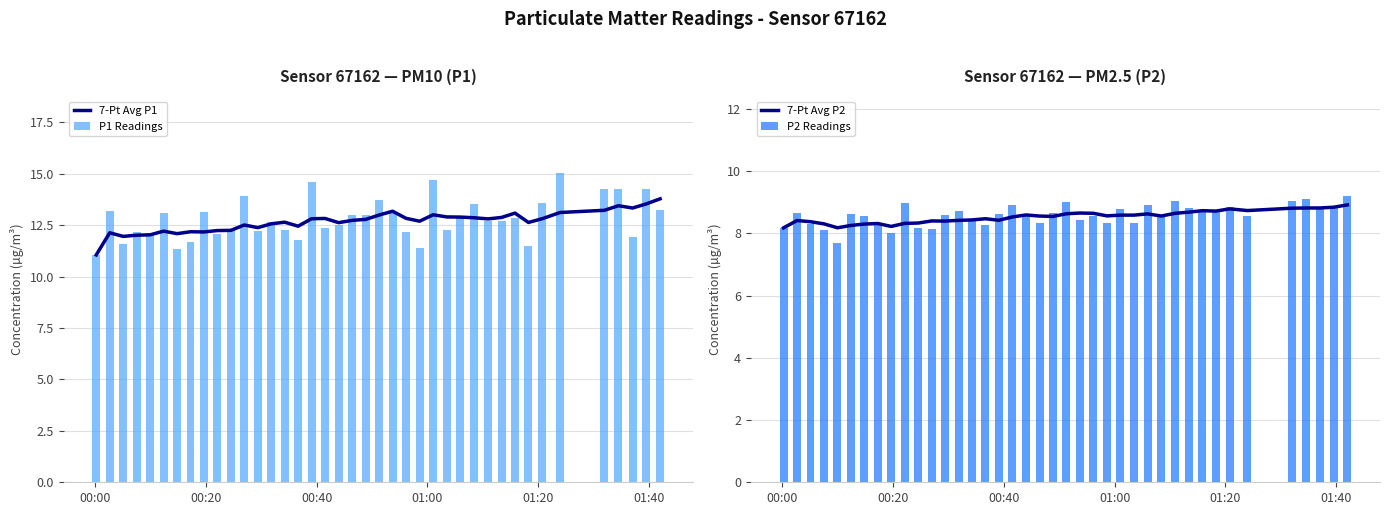

Reading right to left, list all the values displayed in this chart.

7-Pt Avg P1: 13.8	13.5	13.3	13.4	13.2	13.1	12.8	12.6	13.1	12.9	12.8	12.9	12.9	12.9	13.0	12.7	12.8	13.2	13.0	12.8	12.7	12.6	12.8	12.8	12.4	12.6	12.6	12.4	12.5	12.2	12.2	12.2	12.2	12.1	12.2	12.0	12.0	12.0	12.1	11.1
P1 Readings: 13.2	14.2	11.9	14.2	14.2	15.0	13.6	11.5	12.8	12.7	12.7	13.5	12.9	12.2	14.7	11.4	12.2	13.1	13.7	13.0	13.0	12.5	12.3	14.6	11.8	12.2	12.7	12.2	13.9	12.2	12.1	13.1	11.7	11.3	13.1	12.1	12.2	11.6	13.2	11.1
7-Pt Avg P2: 8.9	8.8	8.8	8.8	8.8	8.7	8.8	8.7	8.7	8.7	8.6	8.6	8.6	8.6	8.6	8.6	8.6	8.7	8.6	8.5	8.6	8.6	8.5	8.4	8.5	8.4	8.4	8.4	8.4	8.3	8.3	8.2	8.3	8.3	8.3	8.2	8.3	8.4	8.4	8.2
P2 Readings: 9.2	8.8	8.8	9.1	9.1	8.6	8.8	8.7	8.7	8.8	9.1	8.5	8.9	8.3	8.8	8.3	8.6	8.4	9.0	8.7	8.3	8.6	8.9	8.6	8.3	8.4	8.7	8.6	8.2	8.2	9.0	8.0	8.3	8.6	8.6	7.7	8.1	8.3	8.7	8.2